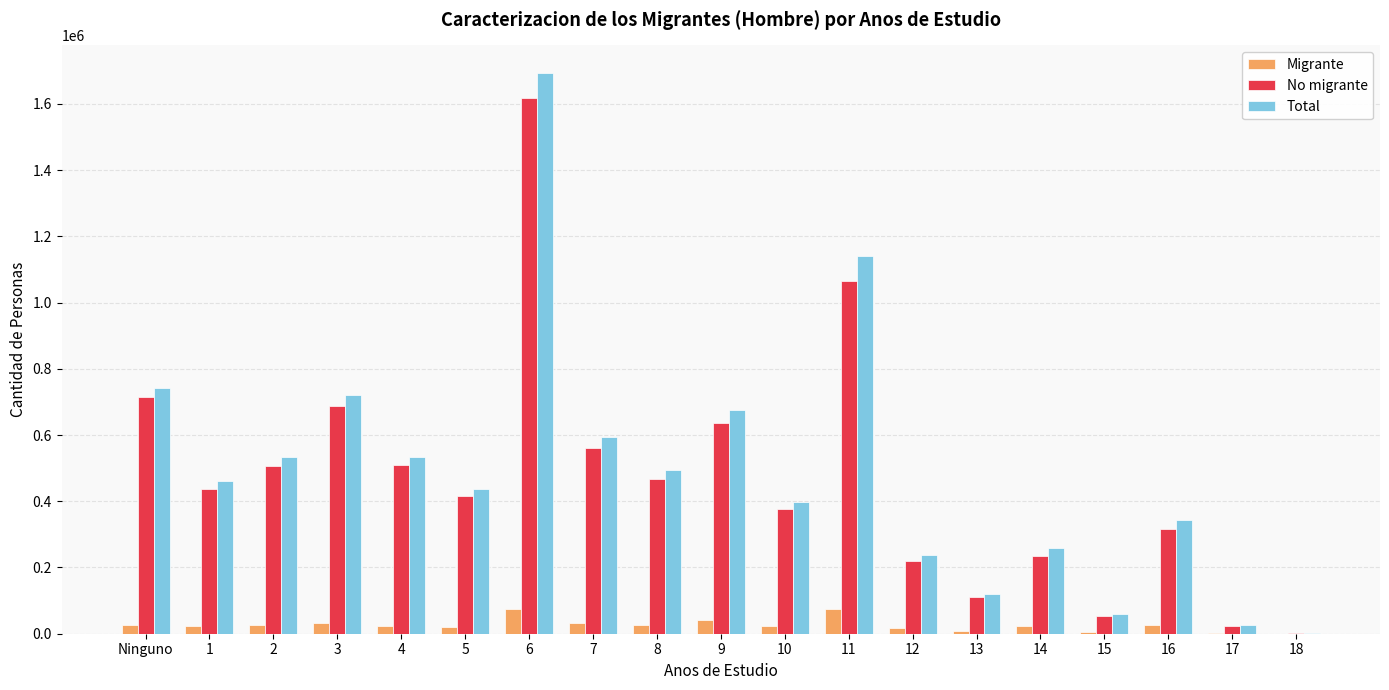

Is the value of Total at 14 greater than the value of No migrante at 4?

No